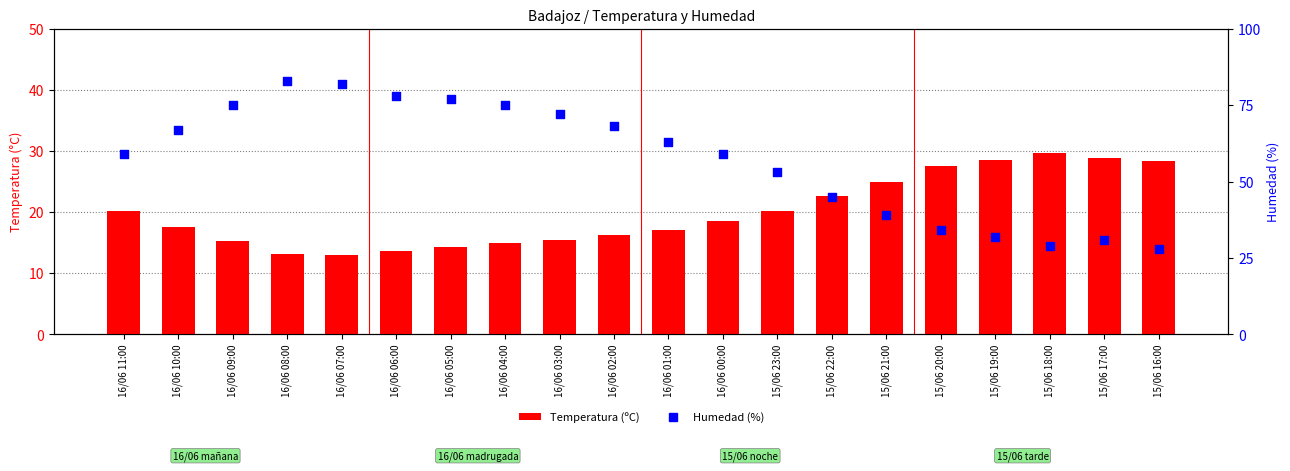

What are all the series names shown in the legend?

Temperatura (ºC), Humedad (%)